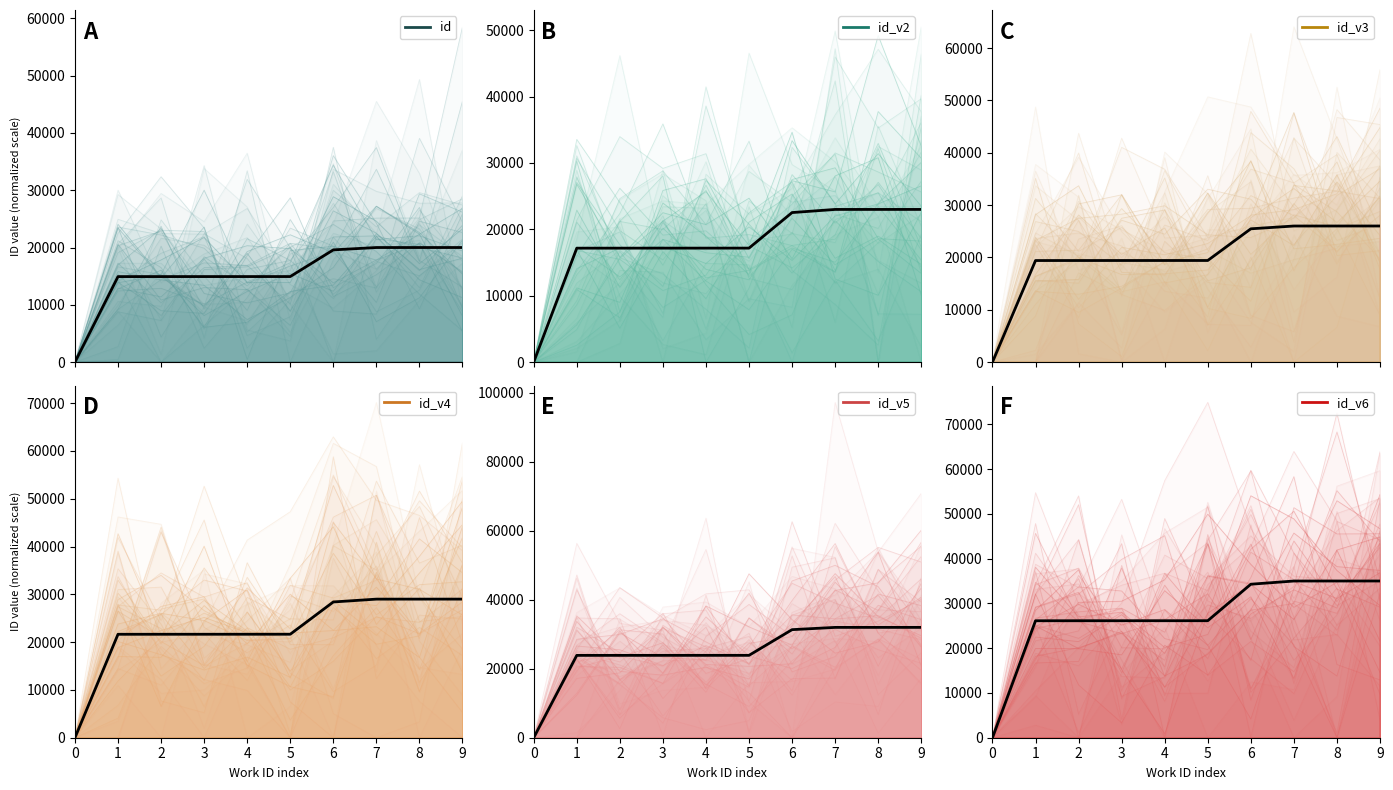

What is the difference between the highest and lowest values at 1?

19651.9